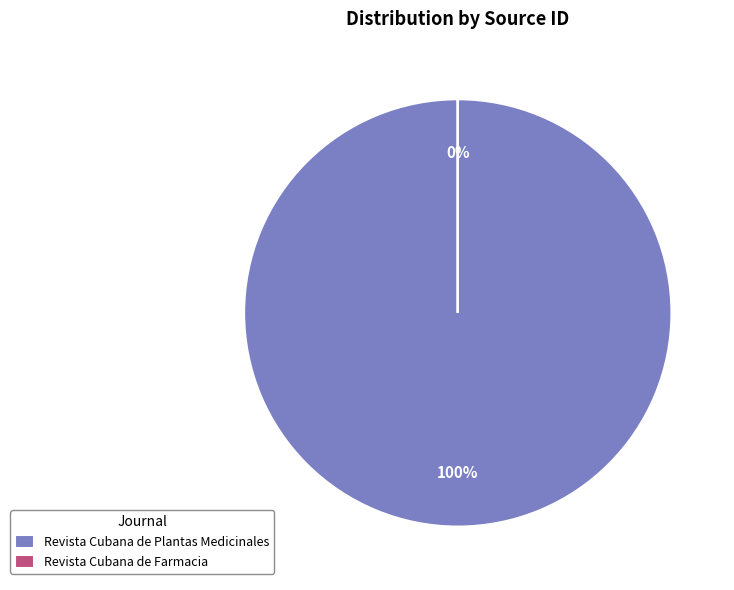

To the nearest percent, what is the average slice percentage?

50%